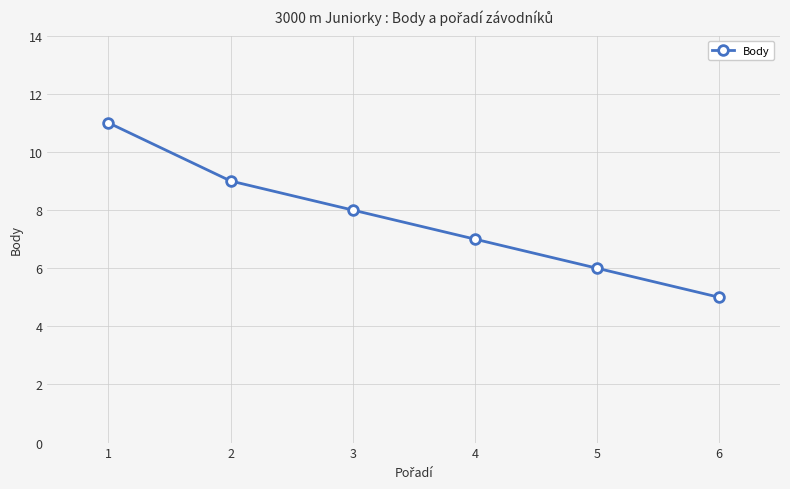

List the labels in order of value, largest first.

1, 2, 3, 4, 5, 6